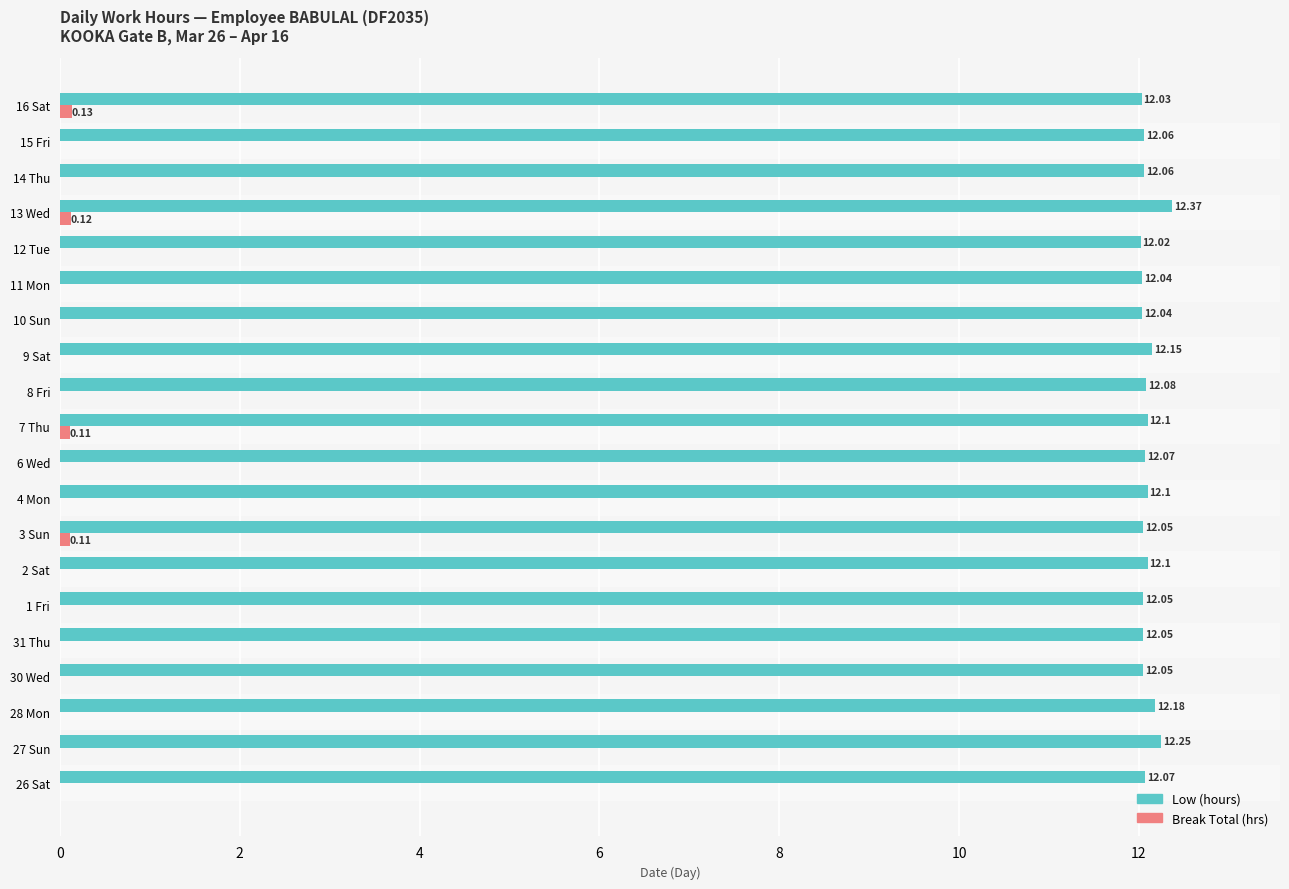

Which series changed the most between 12 Tue and 15 Fri?

Low (hours)